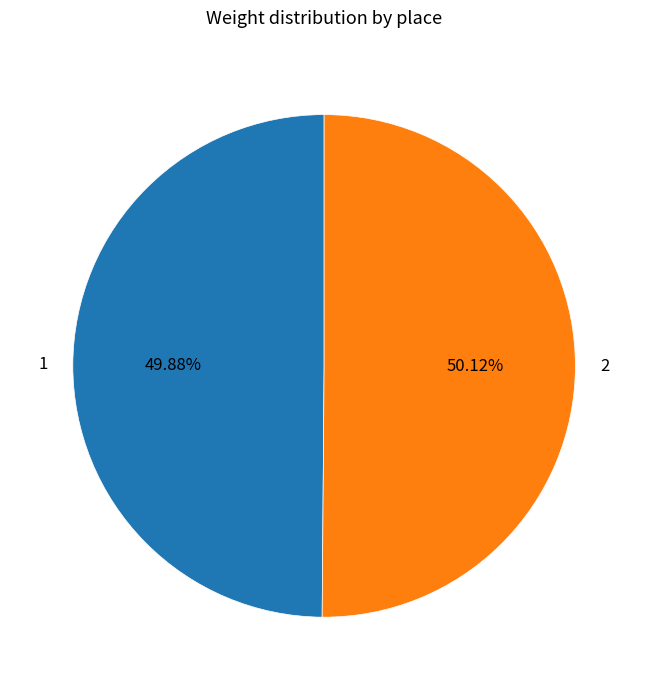

What is the ratio of the value at 2 to the value at 1?

1.0